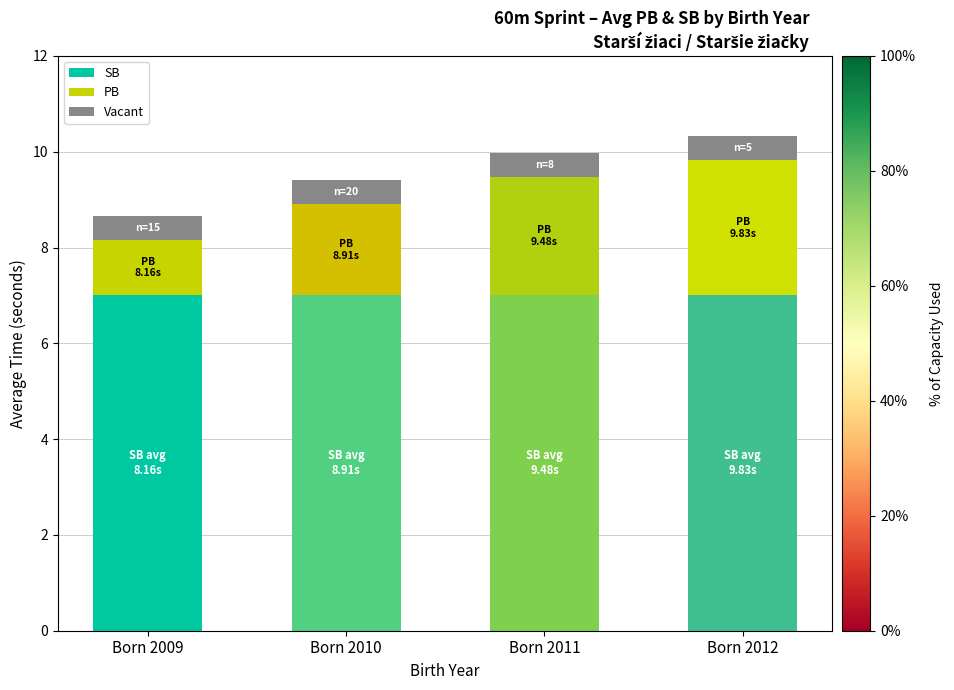

Reading left to right, what are the values for SB?

7.0	7.0	7.0	7.0